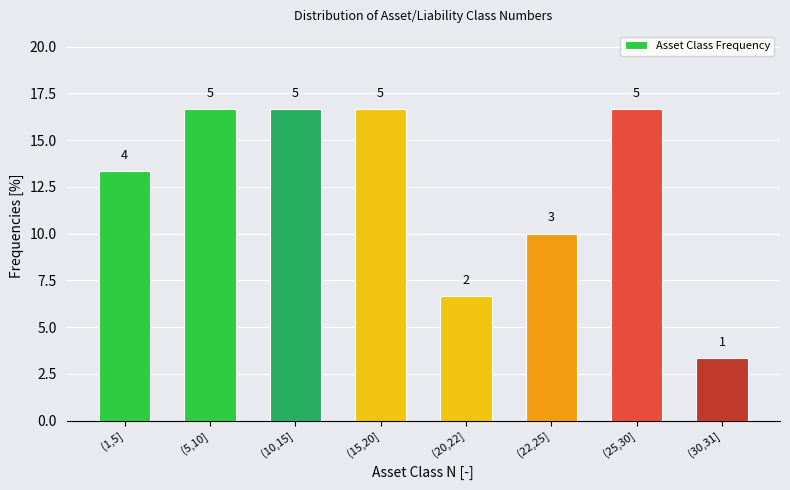

Does the chart contain any negative values?

No